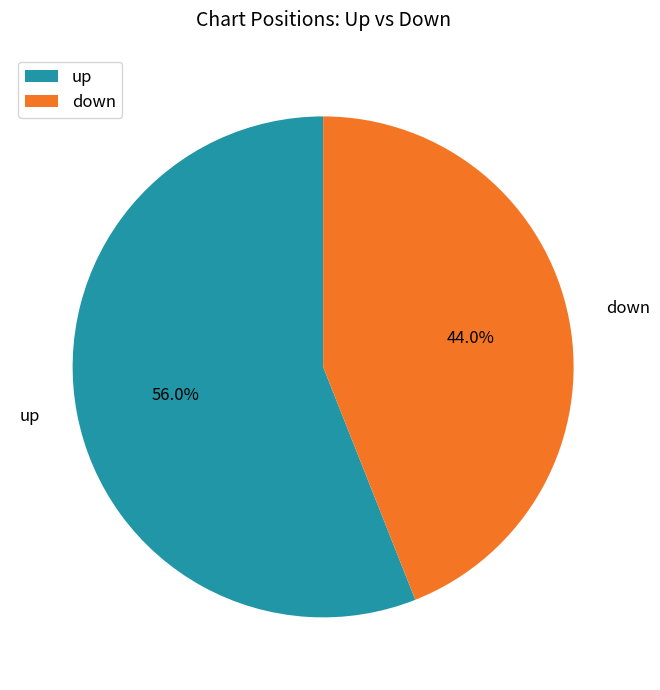

How many slices are in this pie chart?

2